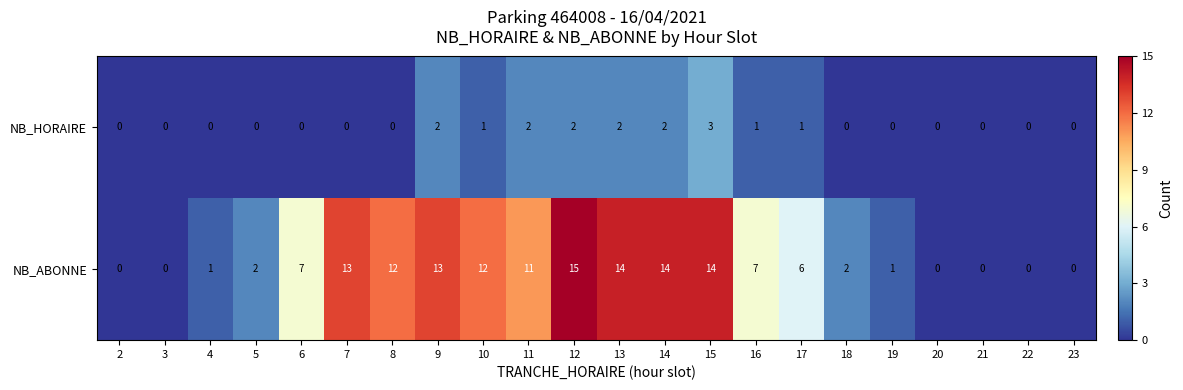

What is the difference between the maximum and second lowest values in the NB_ABONNE series?

15